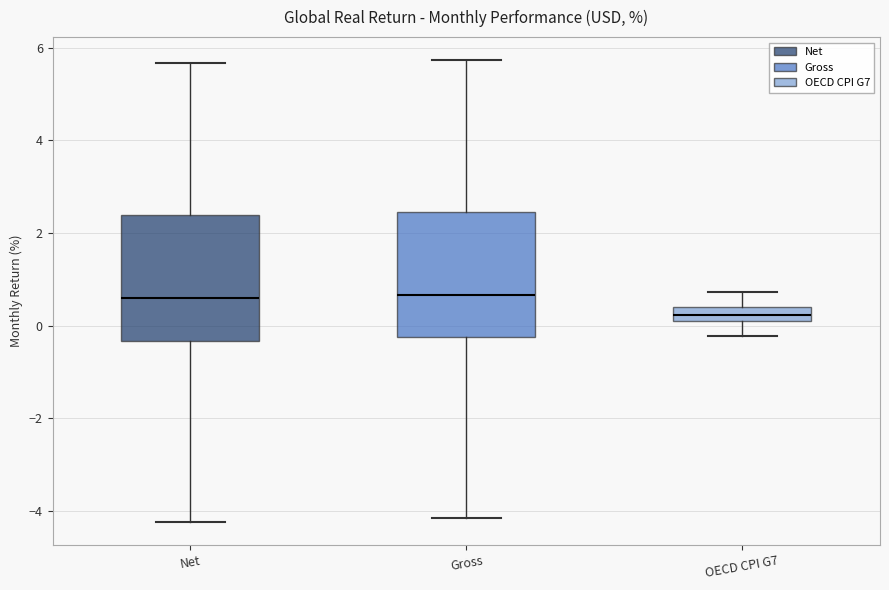

Where does the median line of the box for Gross sit on the y-axis? The values are not printed on the chart, so give them approximately, as read against the axis.

0.6